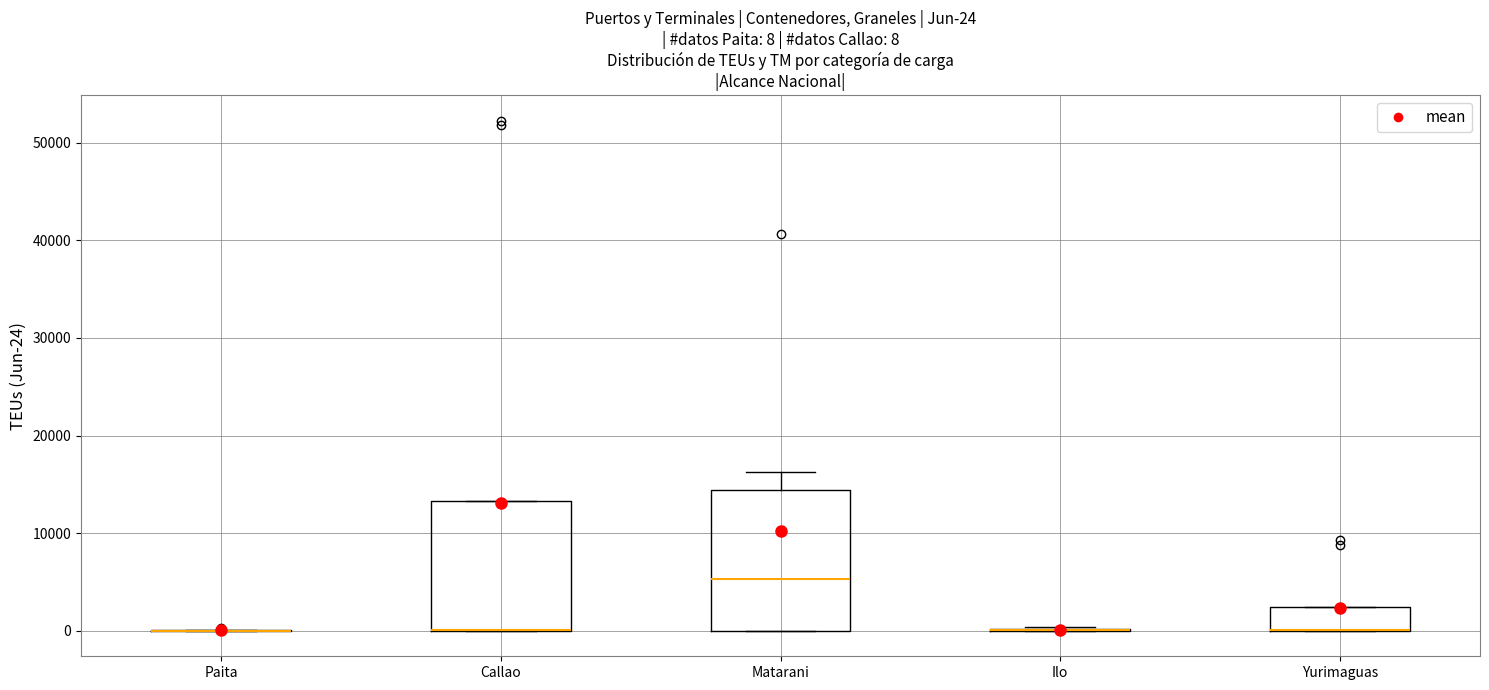

Comparing the boxes themselves (not the whiskers), which one is the tallest?

Matarani